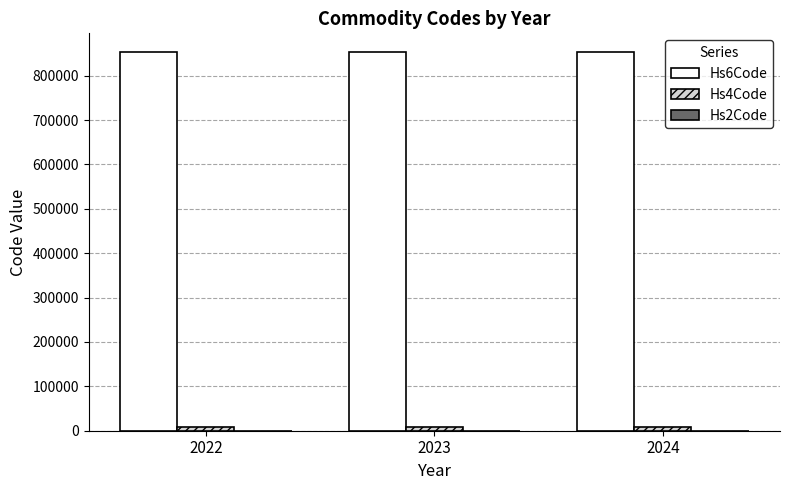

Which series has the largest total across all categories?

Hs6Code